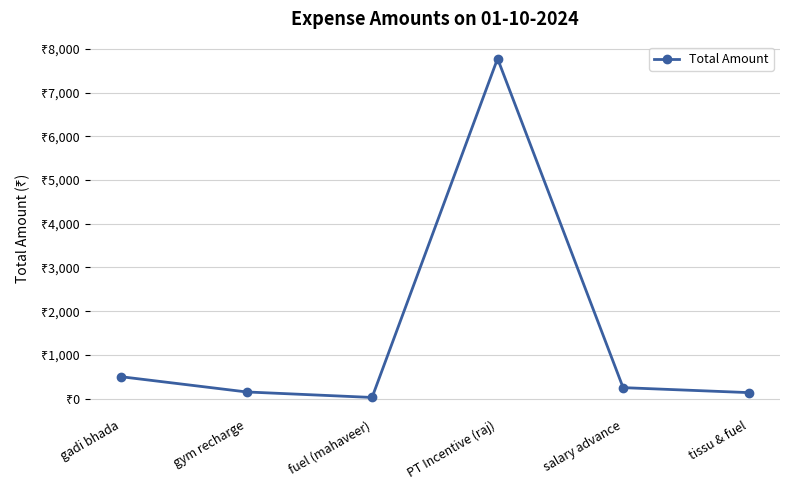

What is the difference between the second highest and minimum values?

475